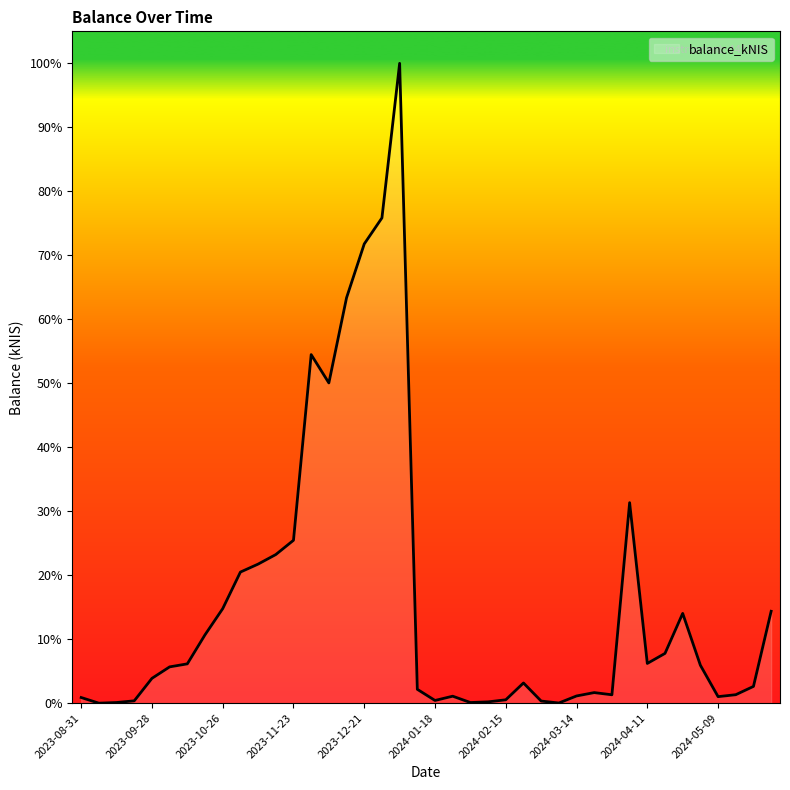

Does the chart display data point markers on the line(s)?

No